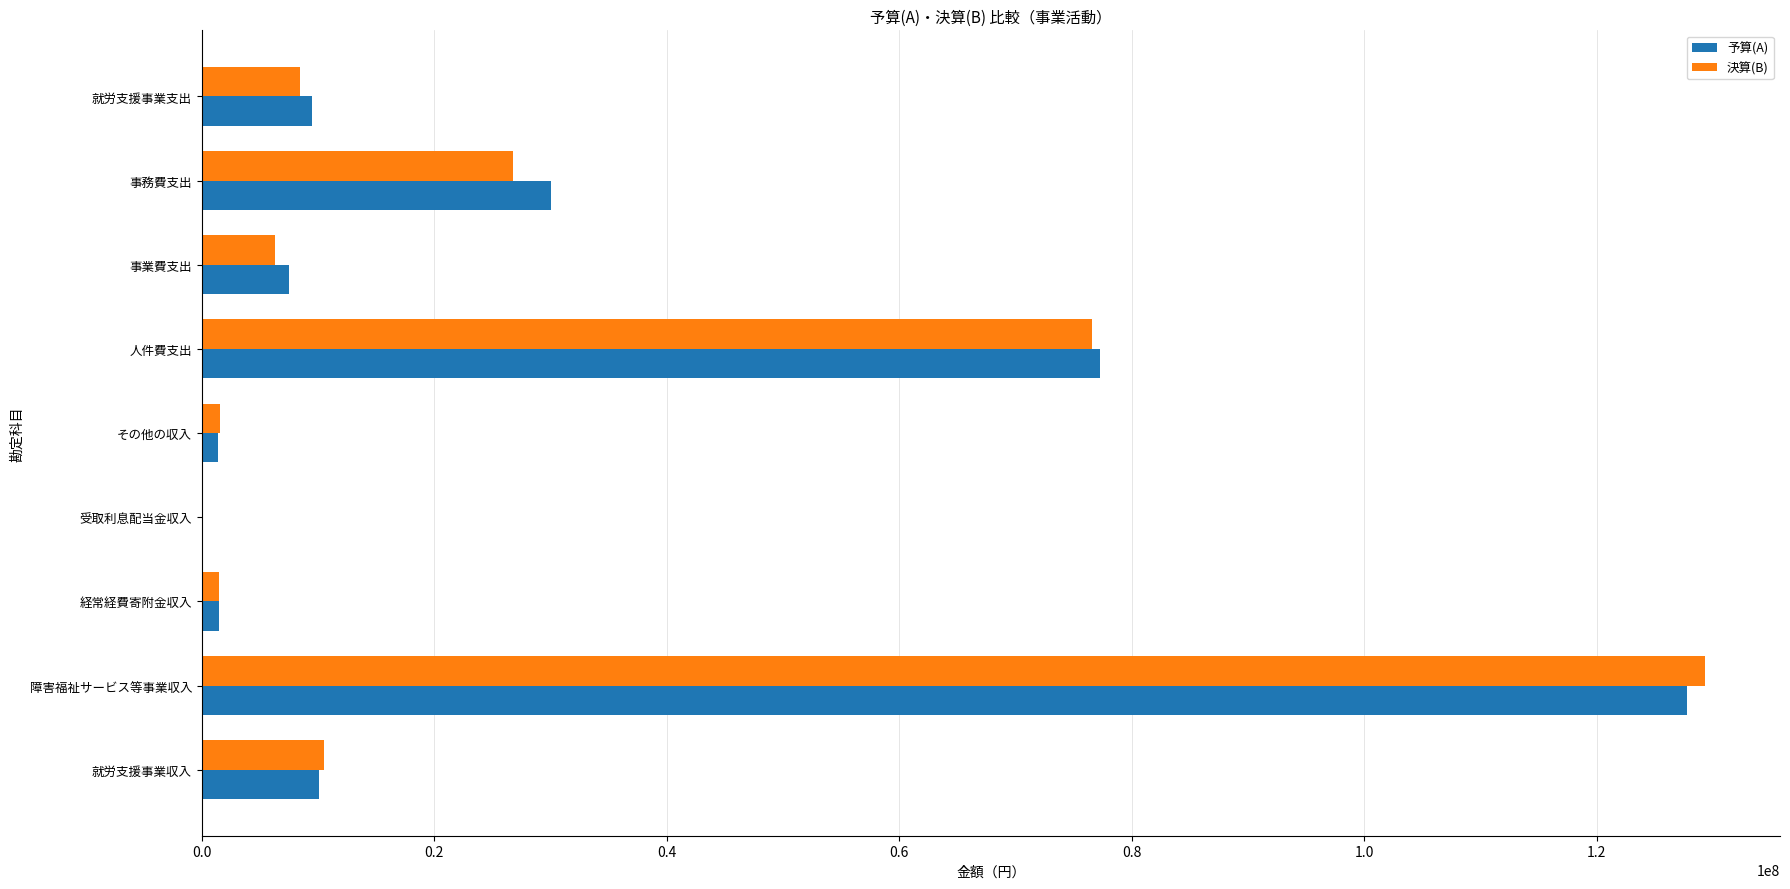

What is the greatest value displayed?

129318920